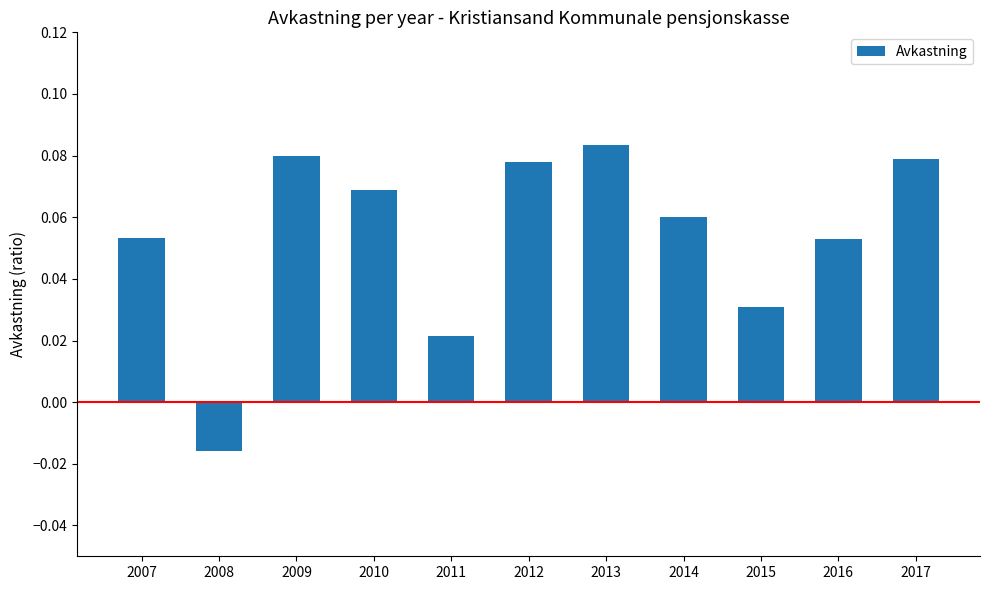

At which label does the data first exceed 0?

2007